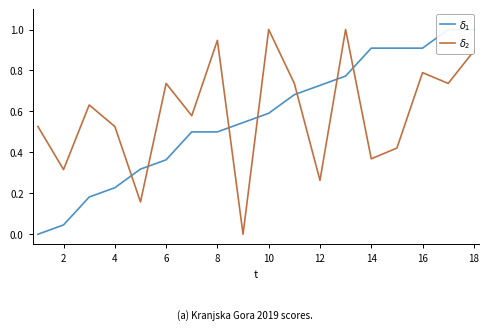

What is the spread (max minus min) of values at 16?

0.5